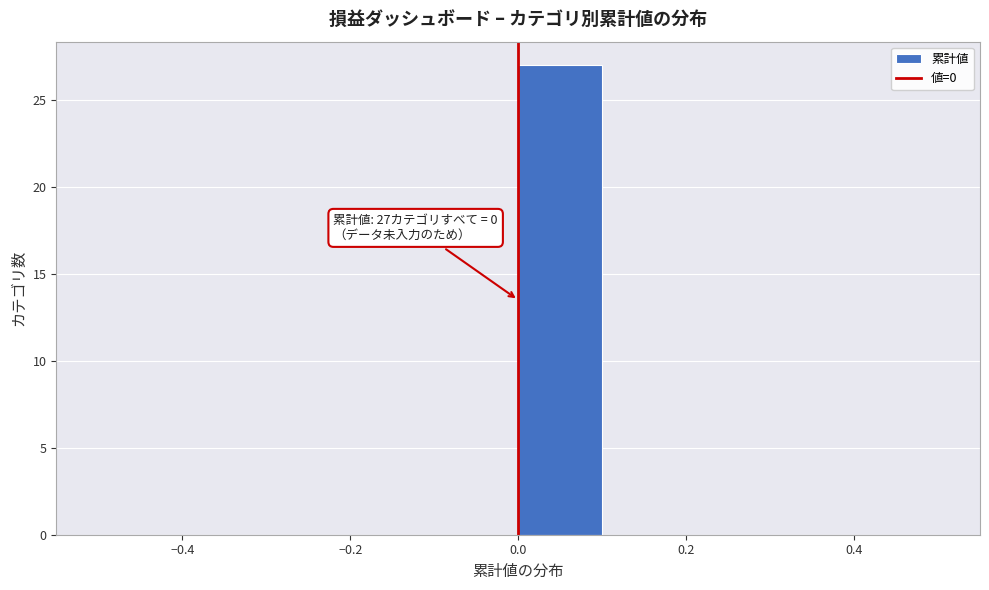

Over which range of the x-axis is the bar tallest?

0.0 to 0.1